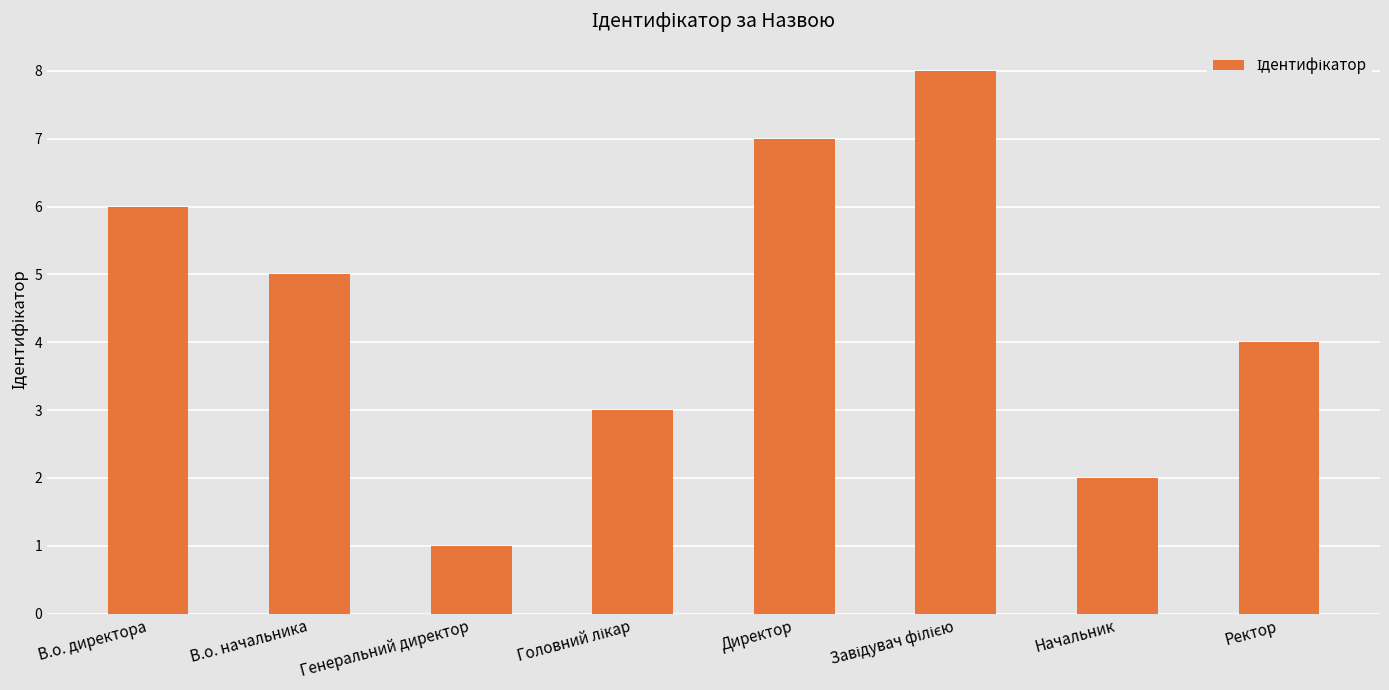

Reading left to right, transcribe all the data shown in this chart.

6	5	1	3	7	8	2	4